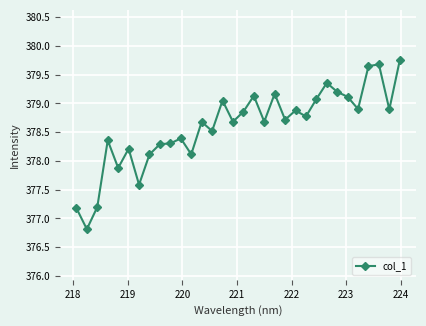

What is the minimum value shown in the chart?

376.8